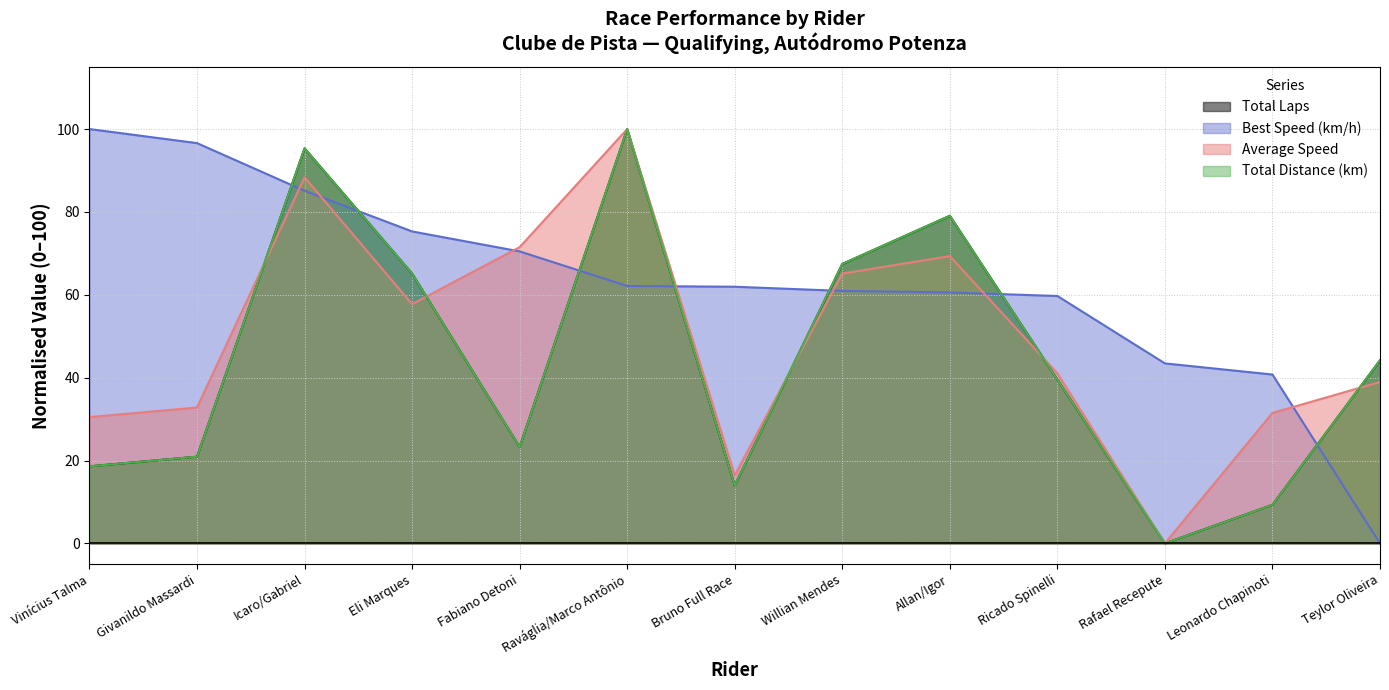

Where is the first local maximum for Average Speed?

Icaro/Gabriel